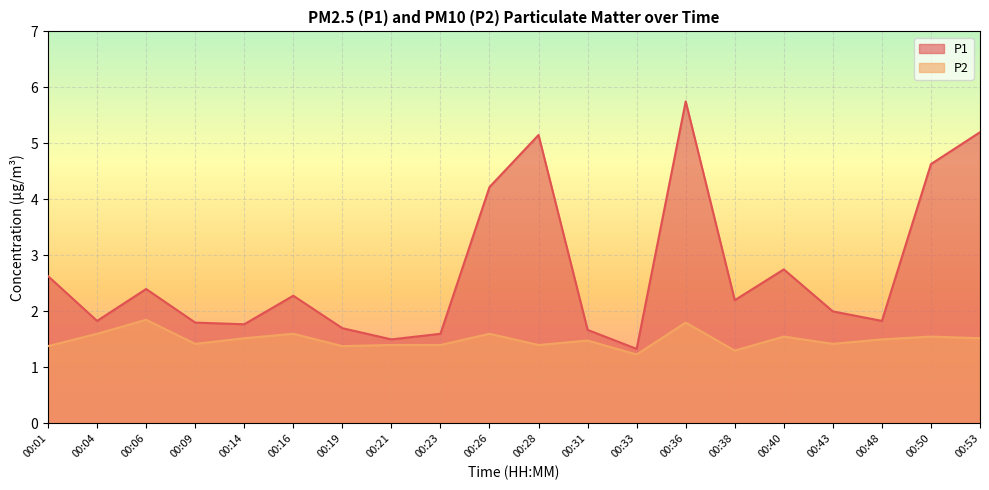

What is the spread (max minus min) of values at 00:19?

0.3